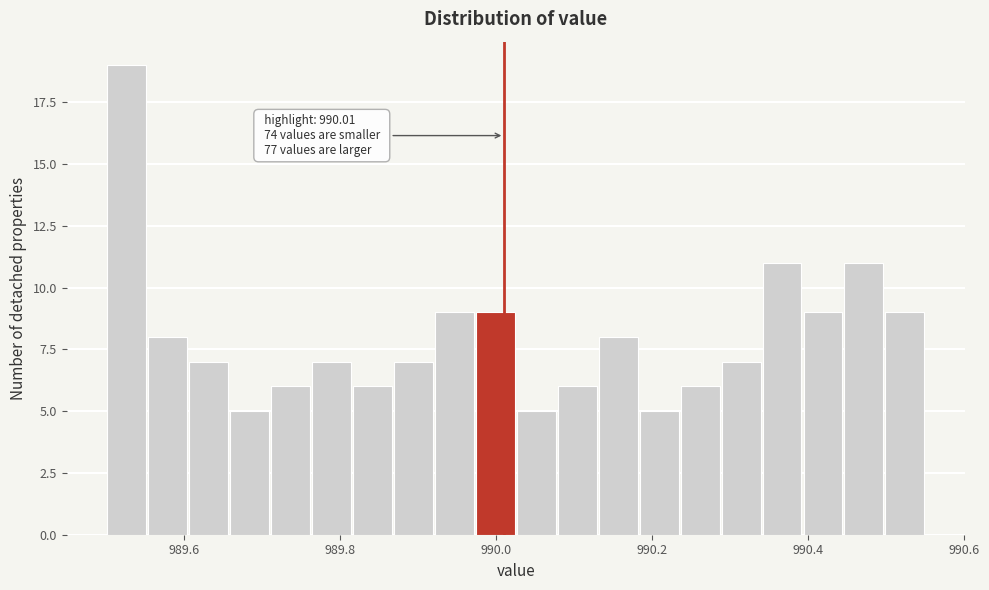

Read against the x-axis, roughly where is the centre of the tallest bar?

989.52